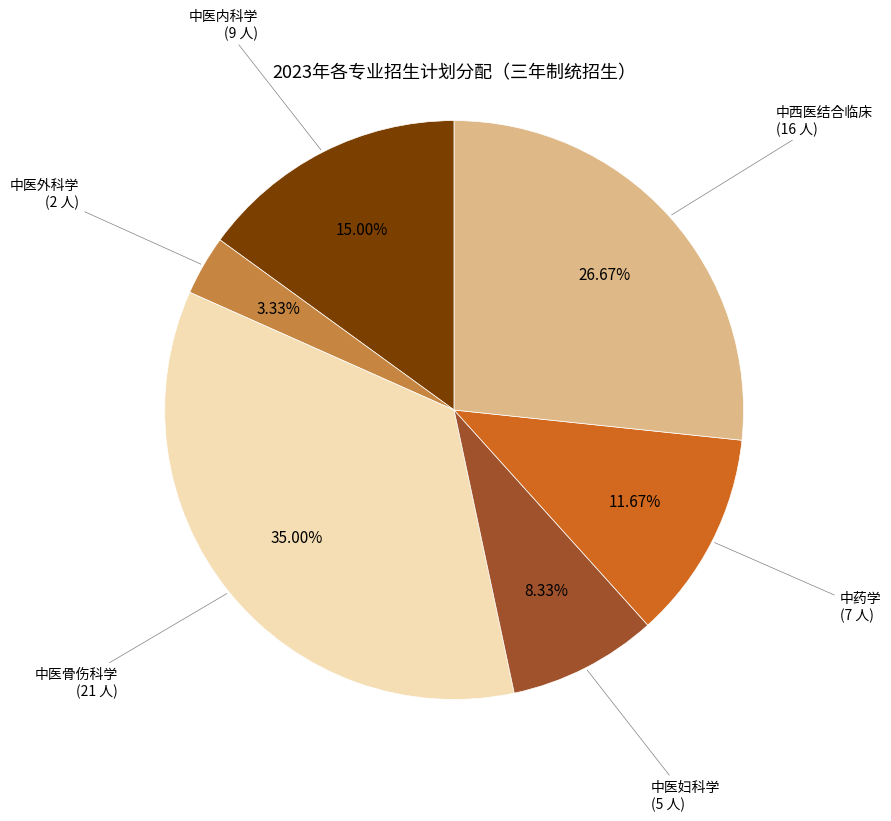

Is there any slice that represents more than half of the pie?

No